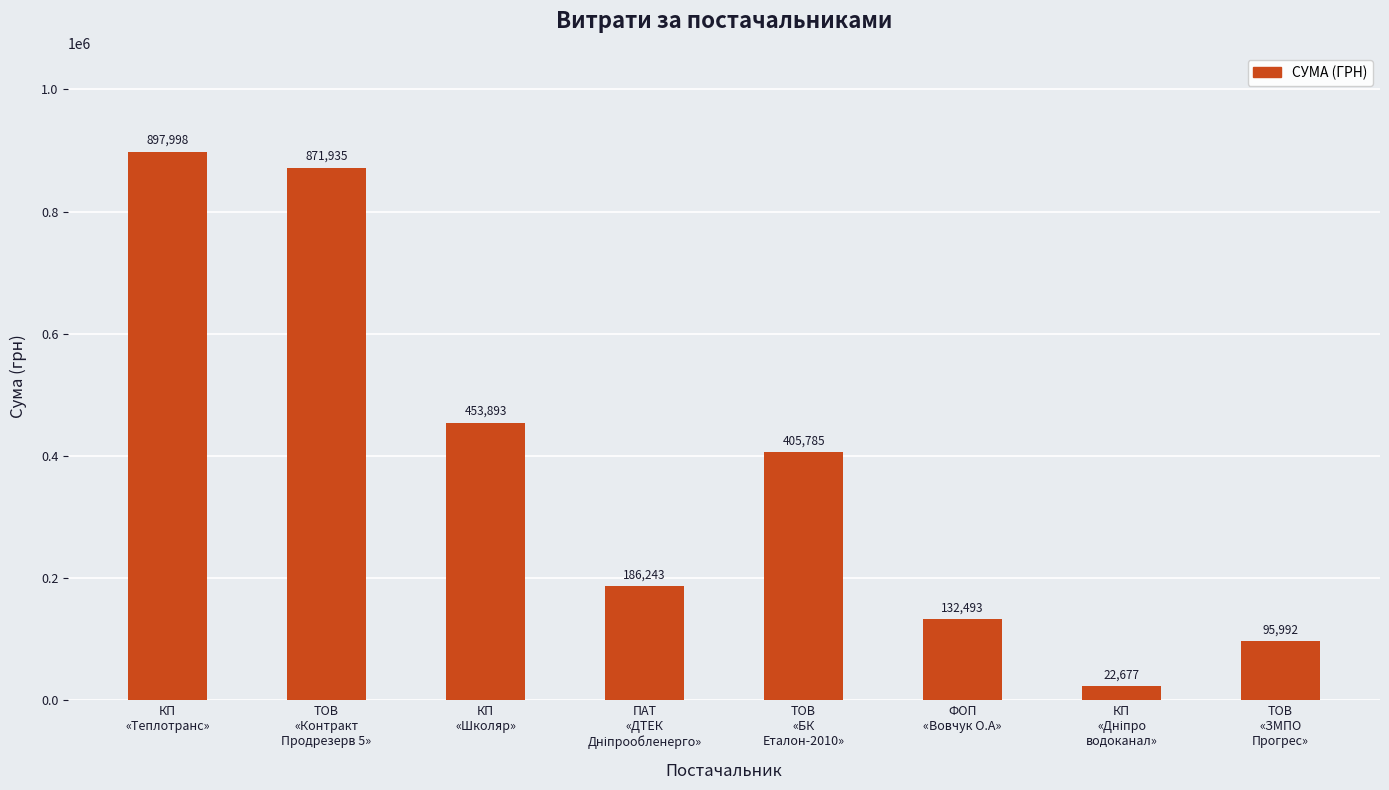

What is the value of the 6th bar from the left?

132493.0